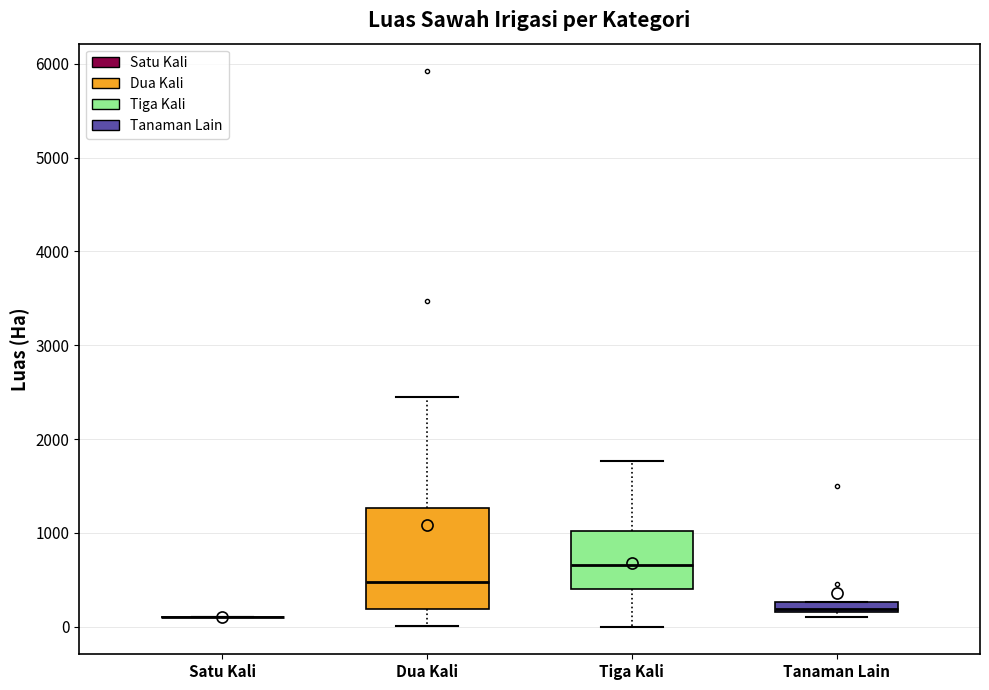

Which box is the tallest, from its lower edge to its upper edge?

Dua Kali